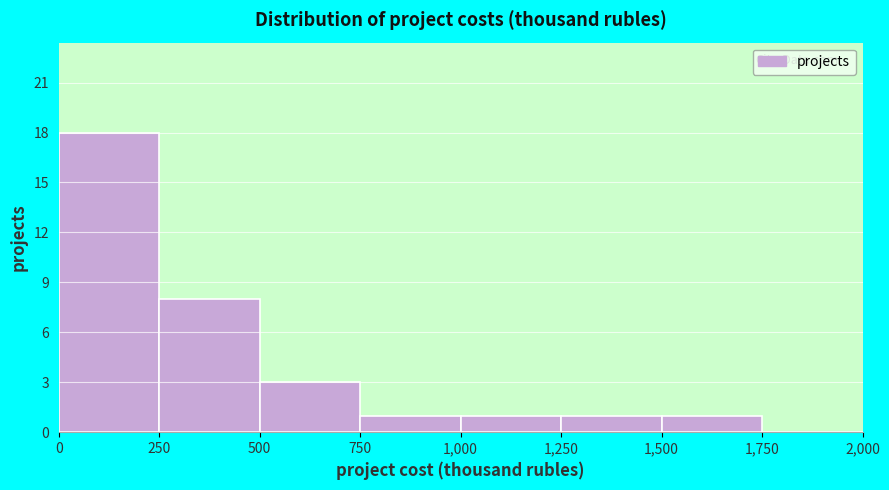

What is the height of the bar covering 750 to 1,000 on the x-axis? The values are not printed on the chart, so give them approximately, as read against the axis.

1